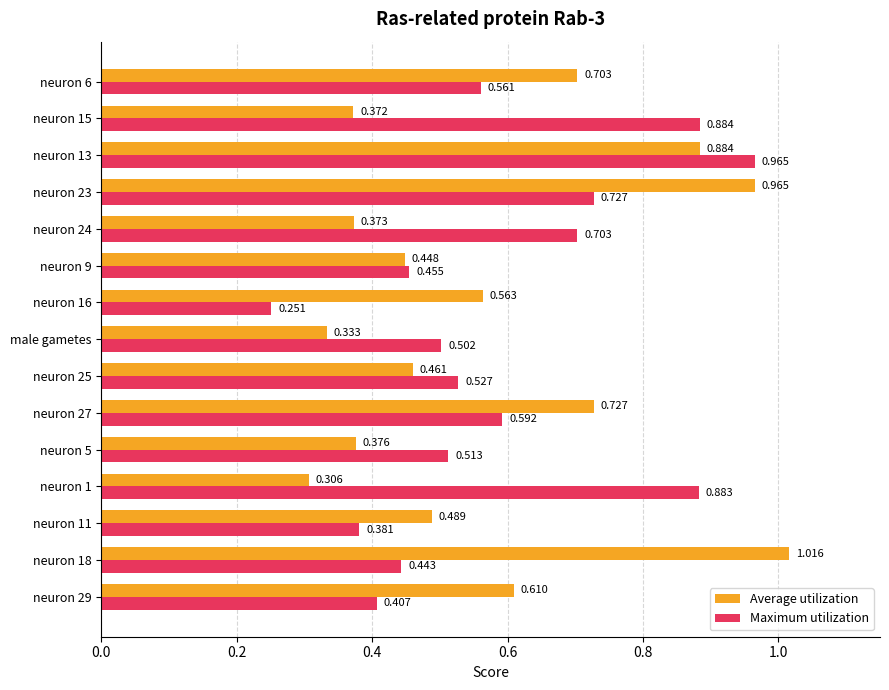

How many series are shown in this chart?

2